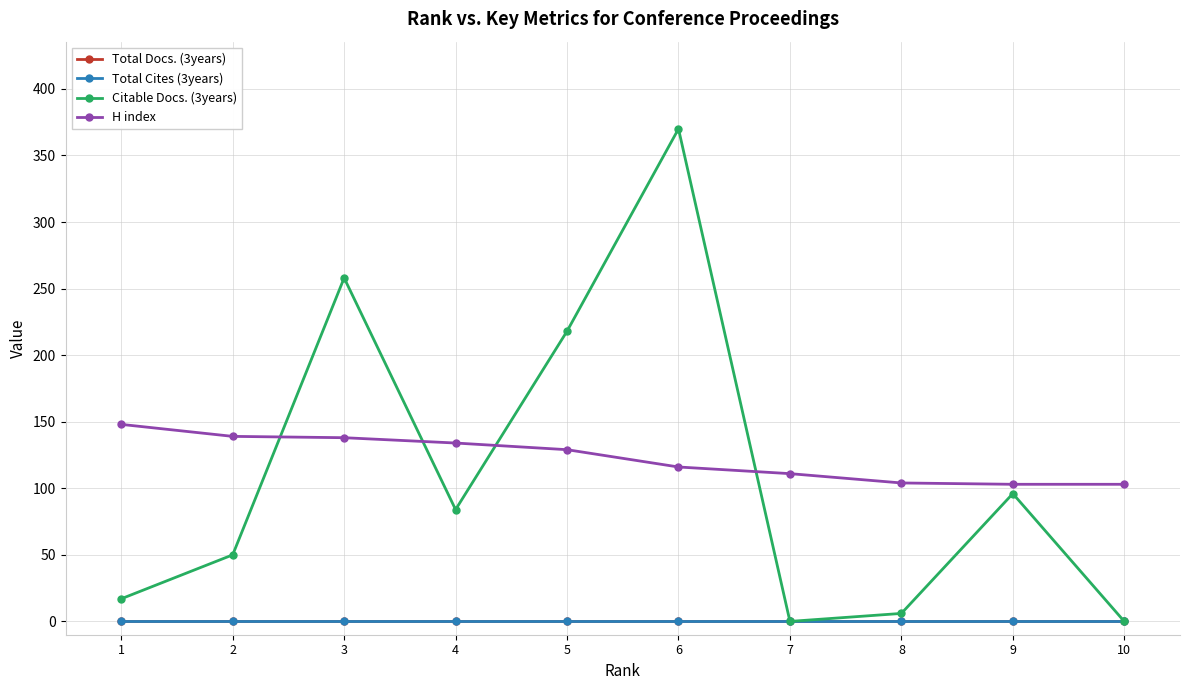

True or false: Total Docs. (3years) and H index intersect in this chart.

False